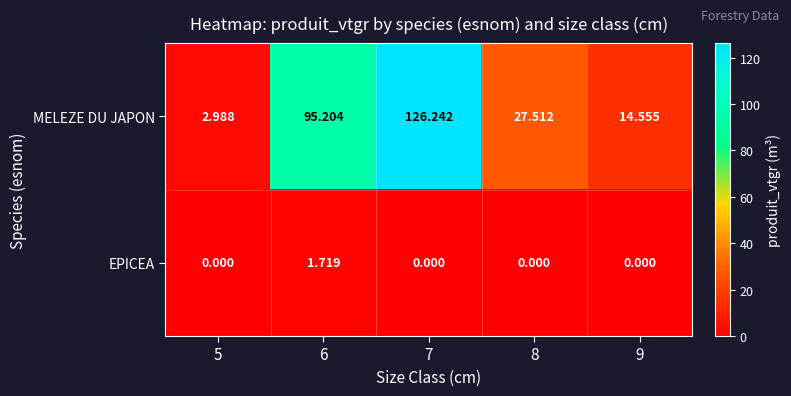

Which series has the largest range (max minus min)?

MELEZE DU JAPON